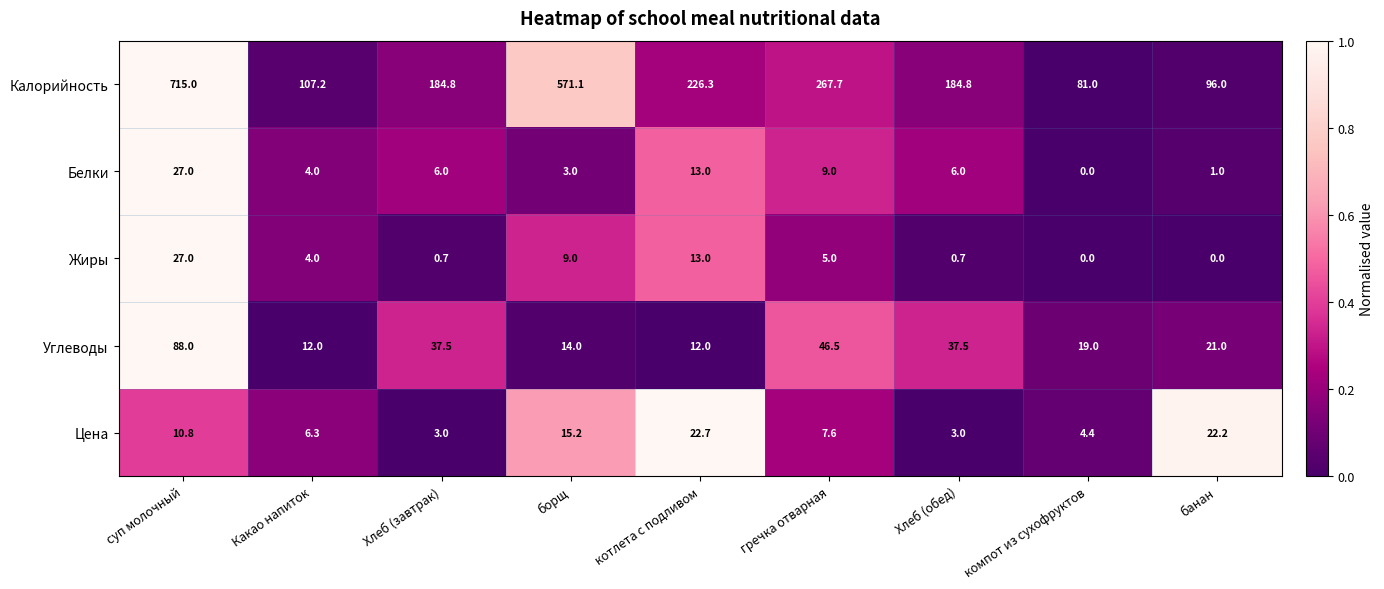

What is the total value across all series at Хлеб (обед)?

232.0